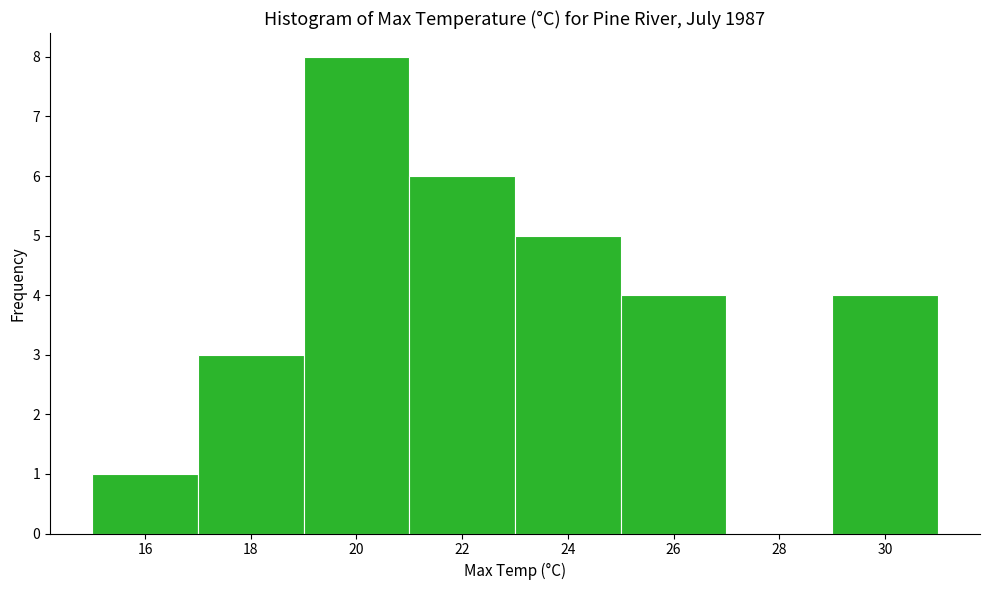

Reading left to right, list every bar in this chart as the range it spans on the x-axis followed by its height. The values are not printed on the chart, so give them approximately, as read against the axis.

15 to 17: 1
17 to 19: 3
19 to 21: 8
21 to 23: 6
23 to 25: 5
25 to 27: 4
27 to 29: 0
29 to 31: 4